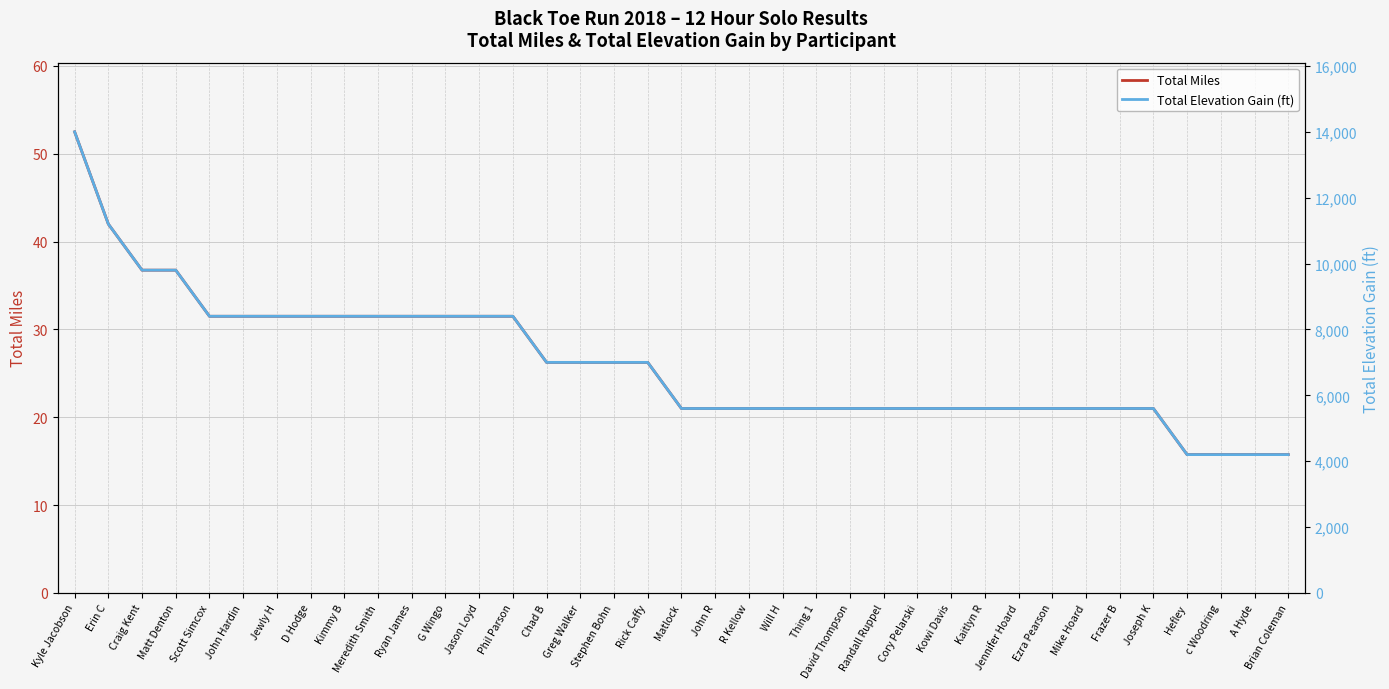

Reading left to right, transcribe all the data shown in this chart.

Total Miles: 52.5	42.0	36.8	36.8	31.5	31.5	31.5	31.5	31.5	31.5	31.5	31.5	31.5	31.5	26.2	26.2	26.2	26.2	21.0	21.0	21.0	21.0	21.0	21.0	21.0	21.0	21.0	21.0	21.0	21.0	21.0	21.0	21.0	15.8	15.8	15.8	15.8
Total Elevation Gain (ft): 14000.0	11200.0	9800.0	9800.0	8400.0	8400.0	8400.0	8400.0	8400.0	8400.0	8400.0	8400.0	8400.0	8400.0	7000.0	7000.0	7000.0	7000.0	5600.0	5600.0	5600.0	5600.0	5600.0	5600.0	5600.0	5600.0	5600.0	5600.0	5600.0	5600.0	5600.0	5600.0	5600.0	4200.0	4200.0	4200.0	4200.0